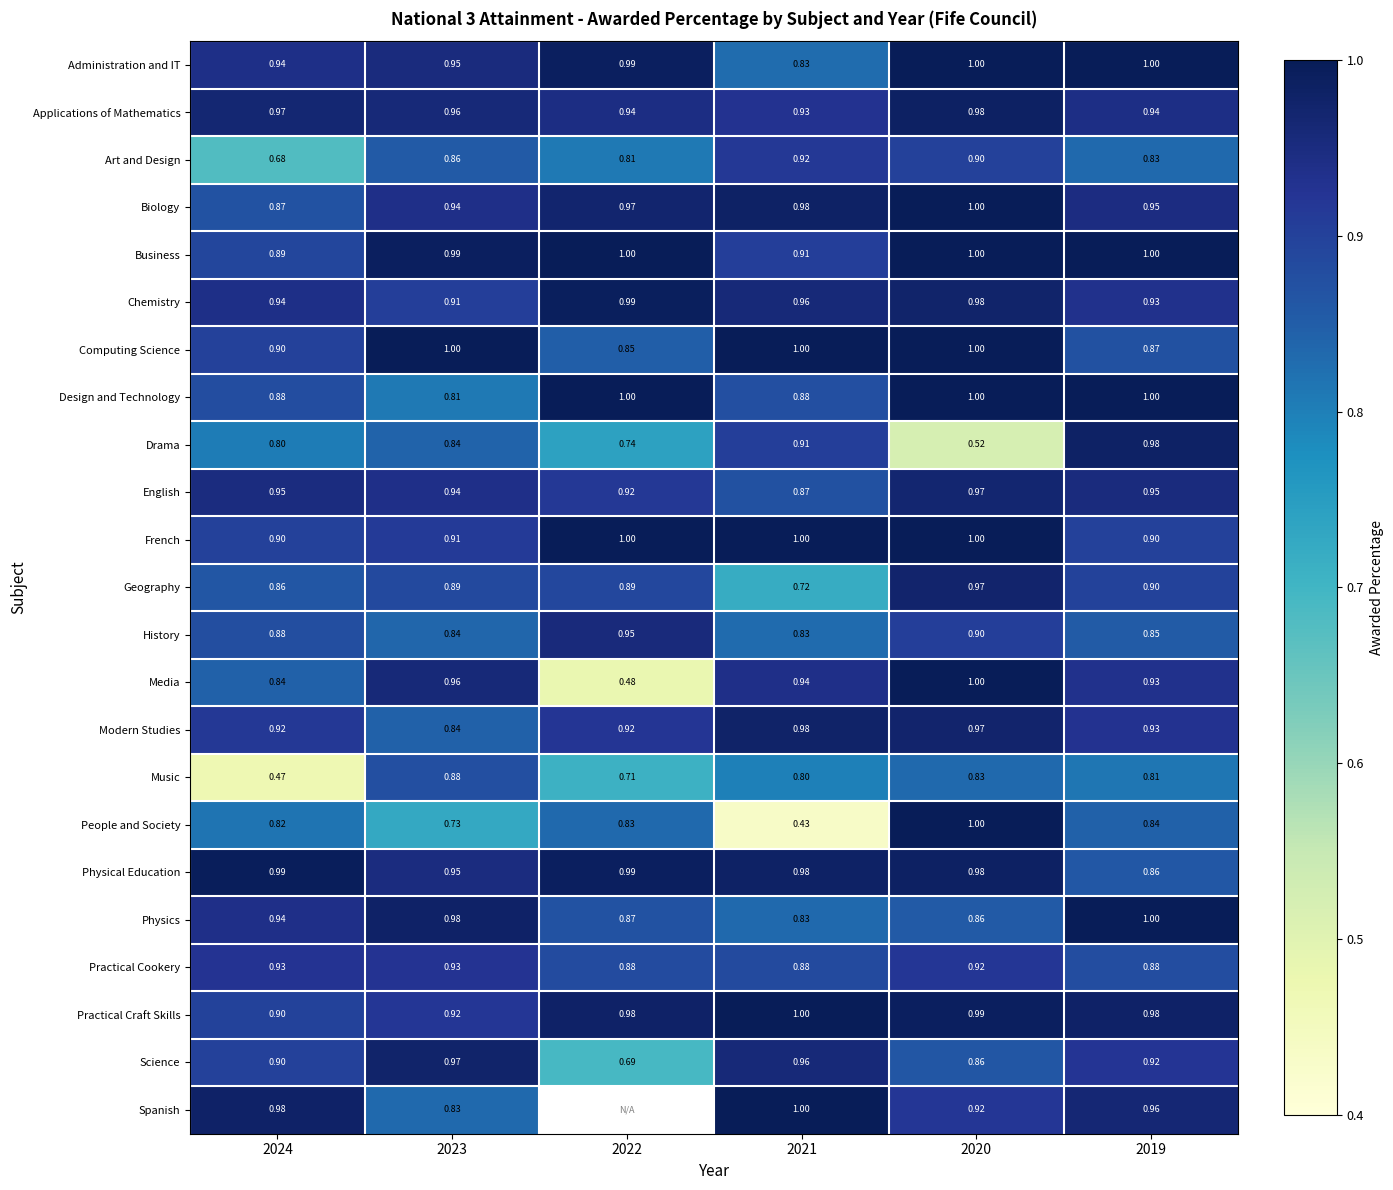

Which series changed the most between 2023 and 2021?

People and Society